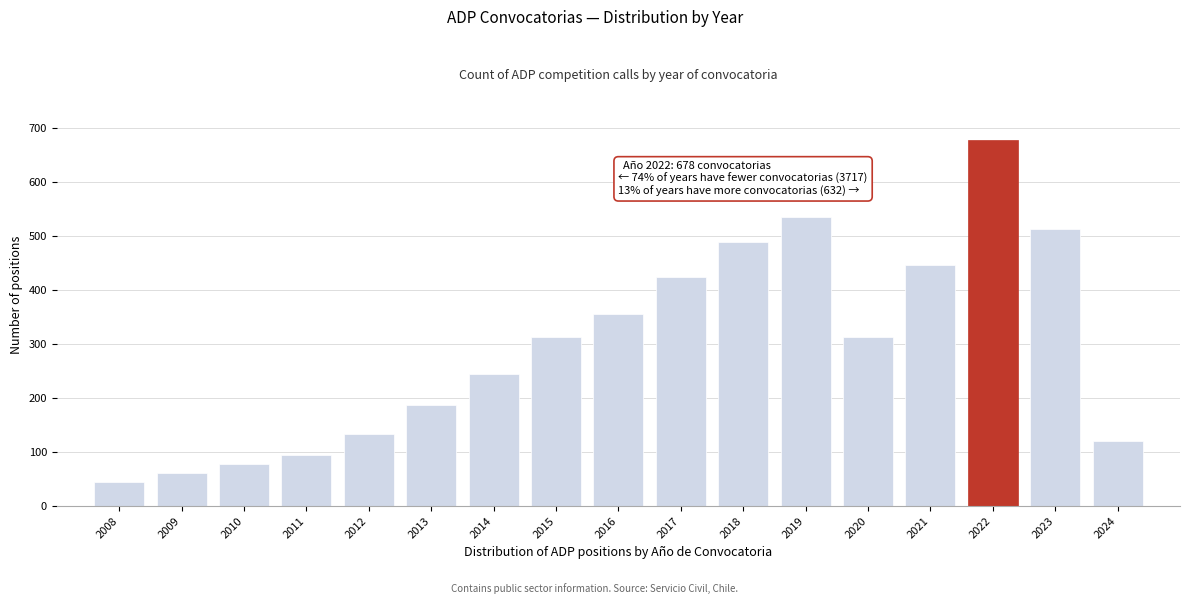

Reading left to right, list all the values displayed in this chart.

2008=45	2009=62	2010=78	2011=95	2012=134	2013=187	2014=245	2015=312	2016=356	2017=423	2018=489	2019=534	2020=312	2021=445	2022=678	2023=512	2024=120